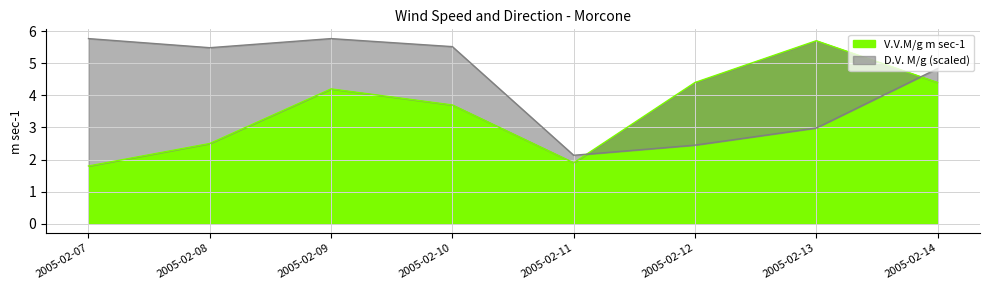

In D.V. M/g, how many points are lower than both neighbors (excluding endpoints)?

2